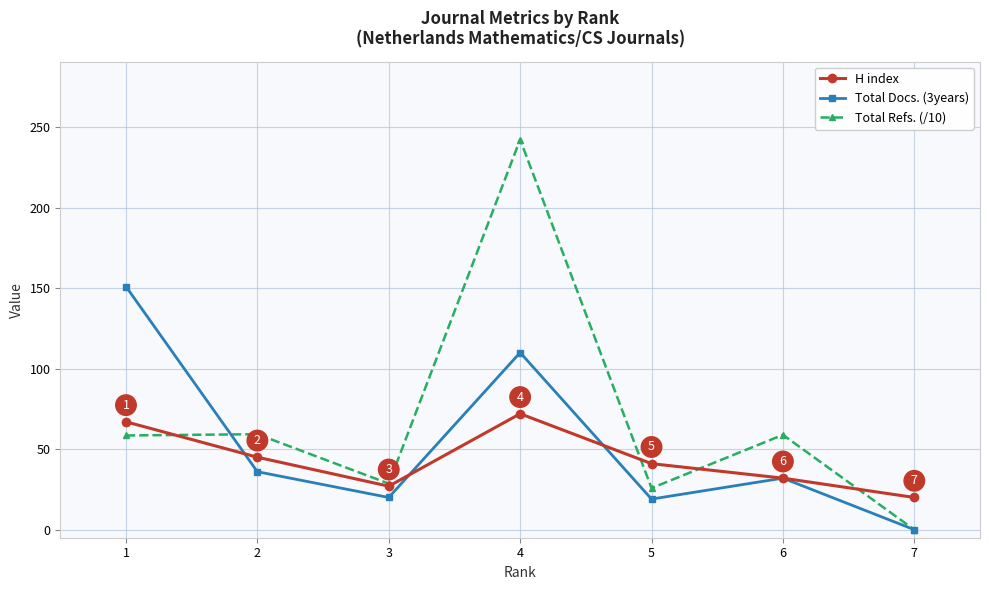

Which series ends up on top after the final intersection of Total Refs. (/10) and H index?

H index